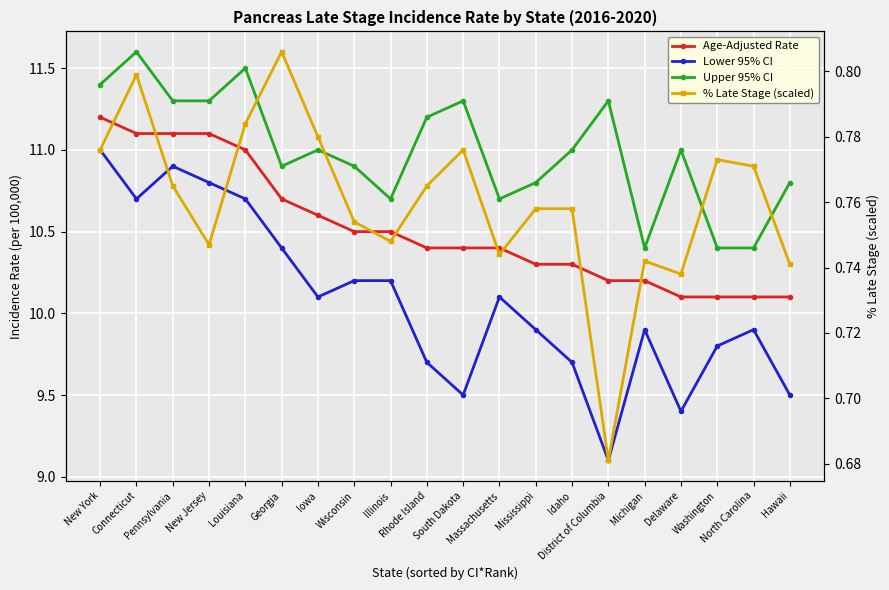

True or false: Age-Adjusted Rate has a value of 11.0 at Louisiana.

True